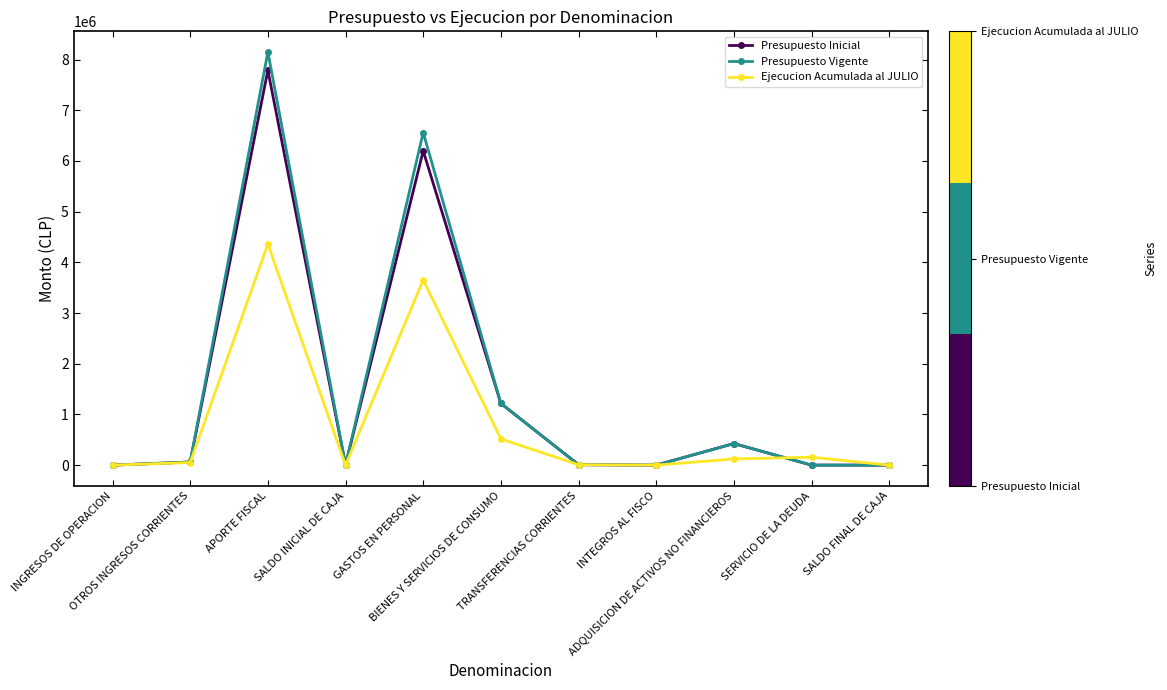

Which series has the largest range (max minus min)?

Presupuesto Vigente